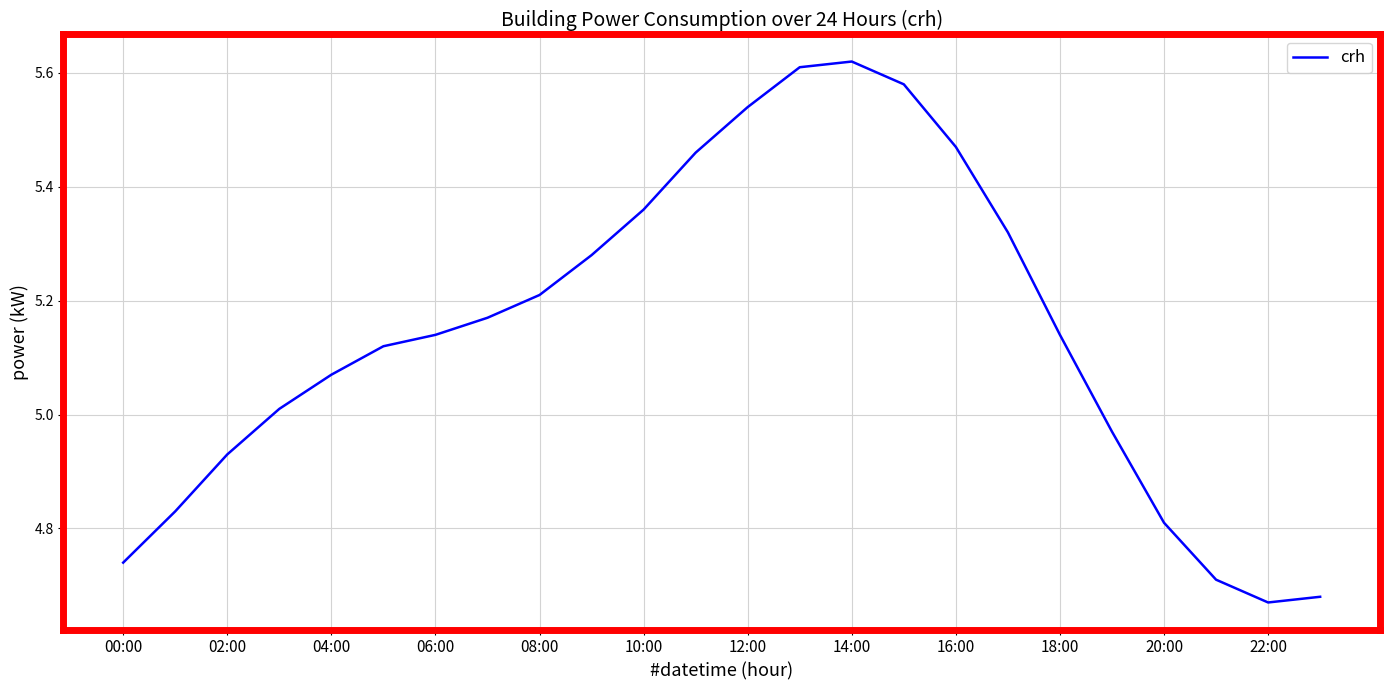

Does the chart display data point markers on the line(s)?

No